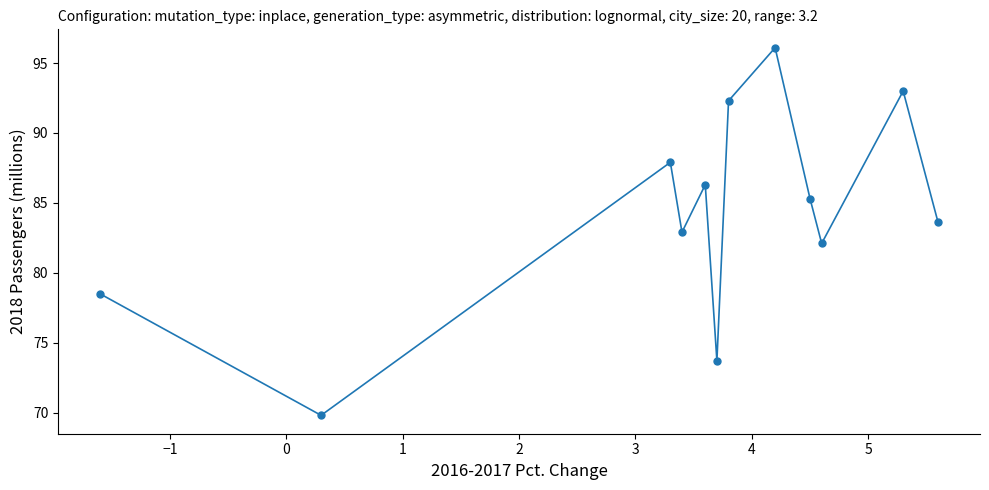

What is the sum of all values?

1011.5